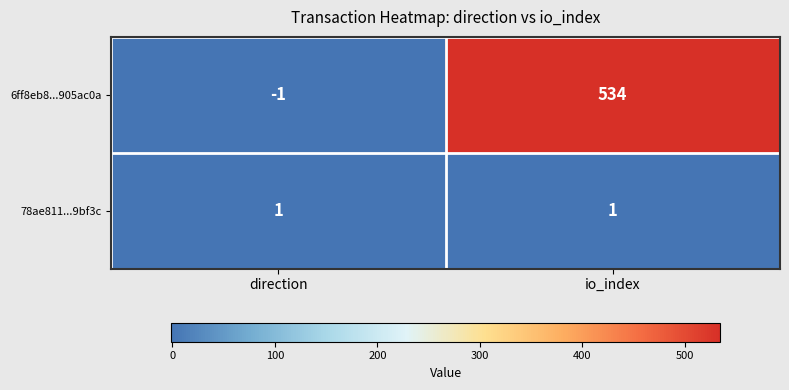

The 78ae811...9bf3c series shows 1 at direction. True or false?

True